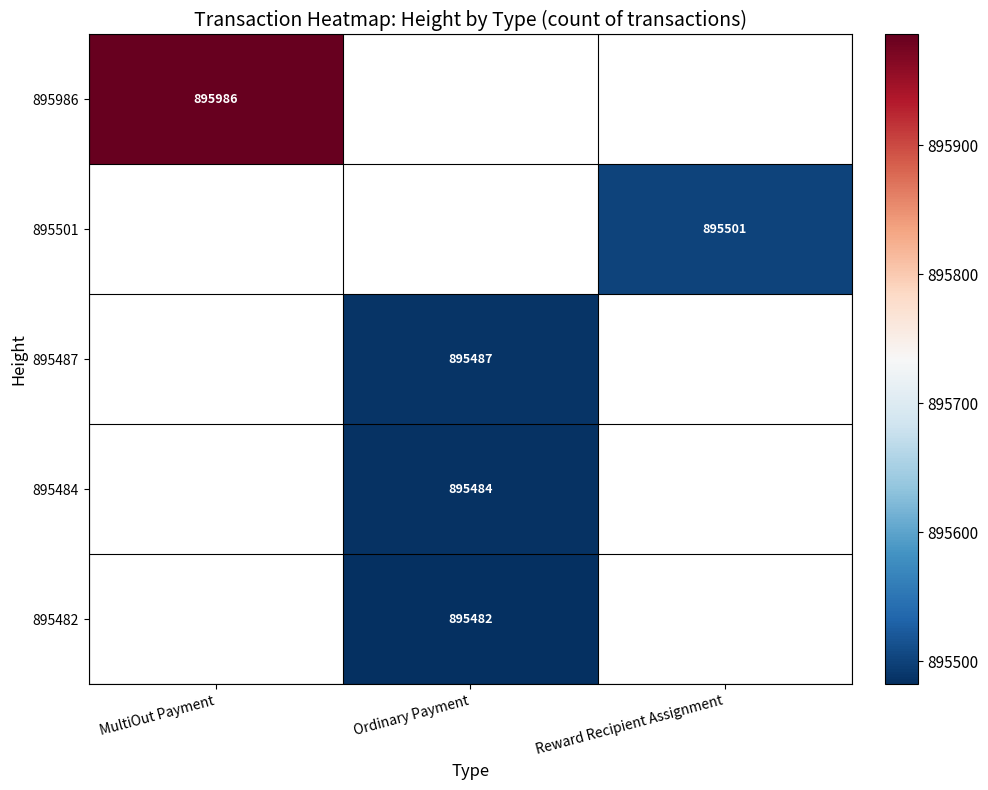

What is the greatest value displayed?

895986.0